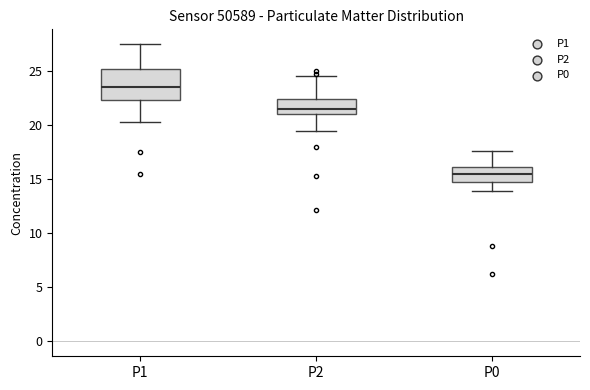

Where does the median line of the box for P2 sit on the y-axis? The values are not printed on the chart, so give them approximately, as read against the axis.

21.5